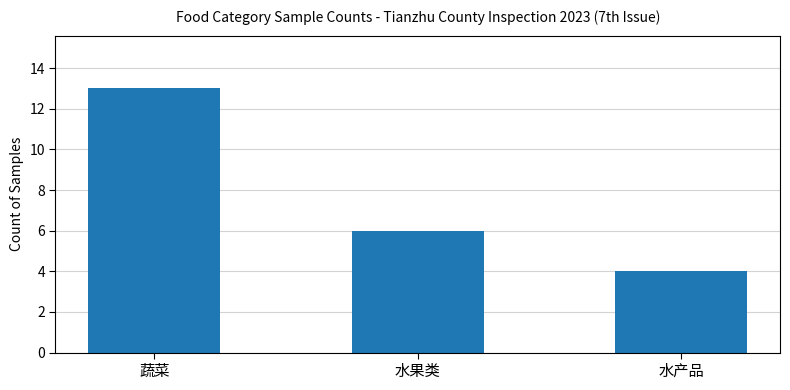

The chart shows a value of 1 at 水果类. True or false?

False